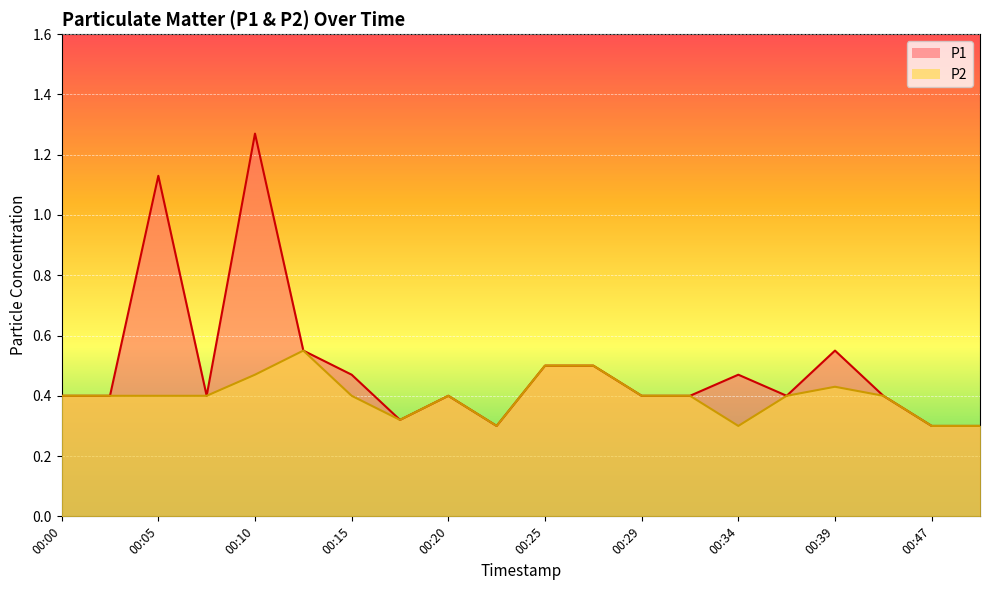

What is the sum of all P1 values?

9.9